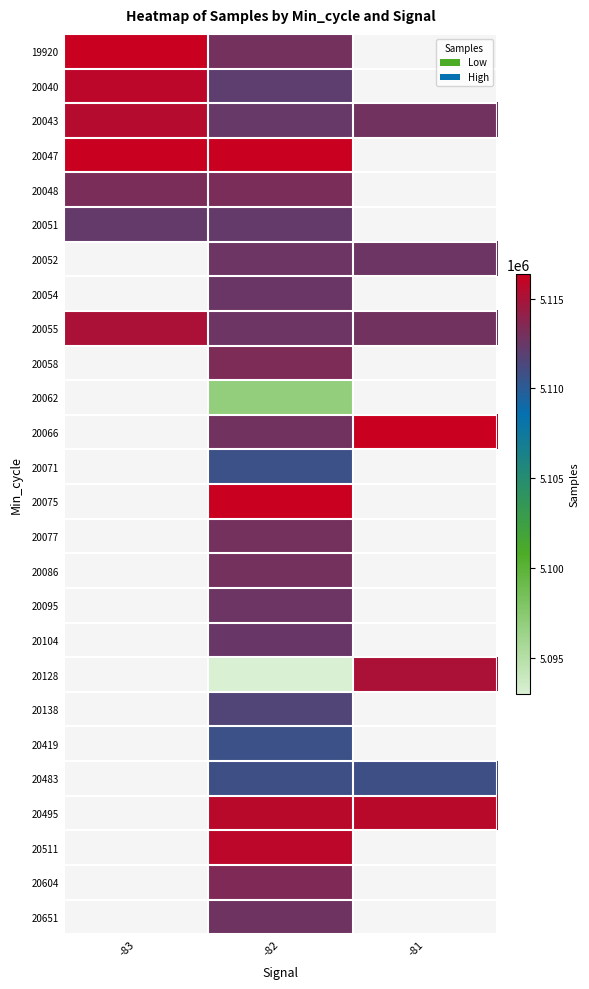

Is the value of 20054 at -82 greater than the value of 20047 at -81?

No